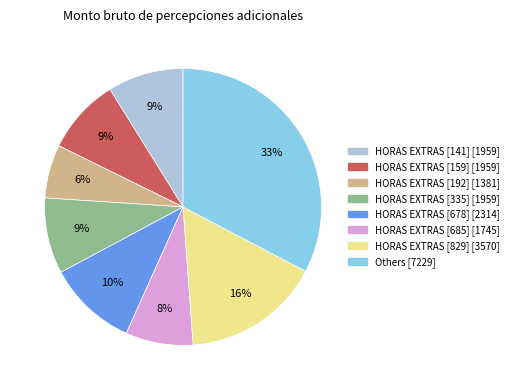

Is there any slice that represents more than half of the pie?

No